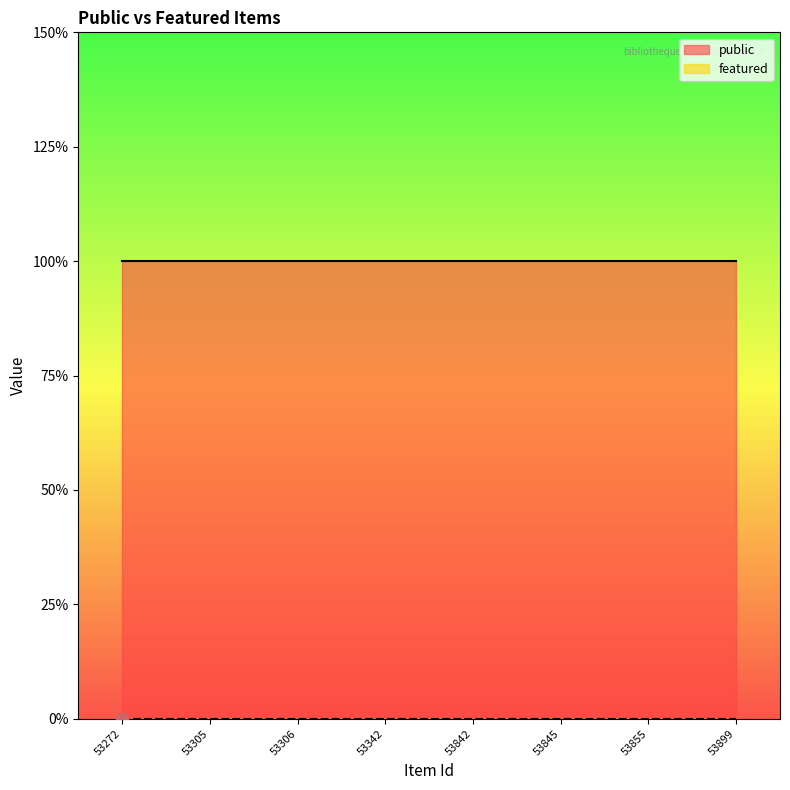

What are all the series names shown in the legend?

public, featured